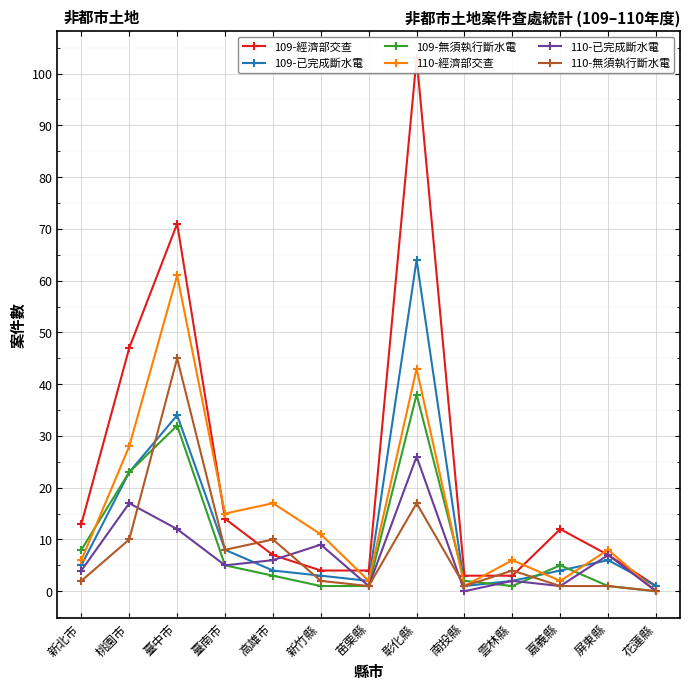

The value of 110-已完成斷水電 at 桃園市 is 17. True or false?

True